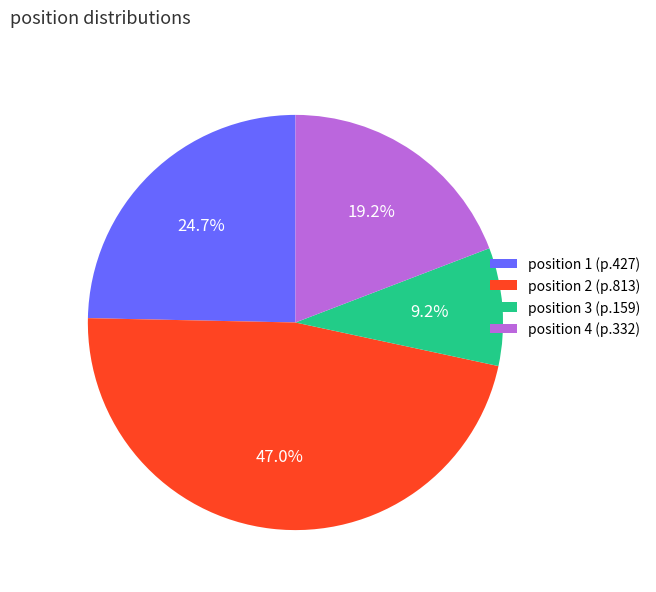

What is the ratio of the value at position 1 (p.427) to the value at position 2 (p.813)?

0.5